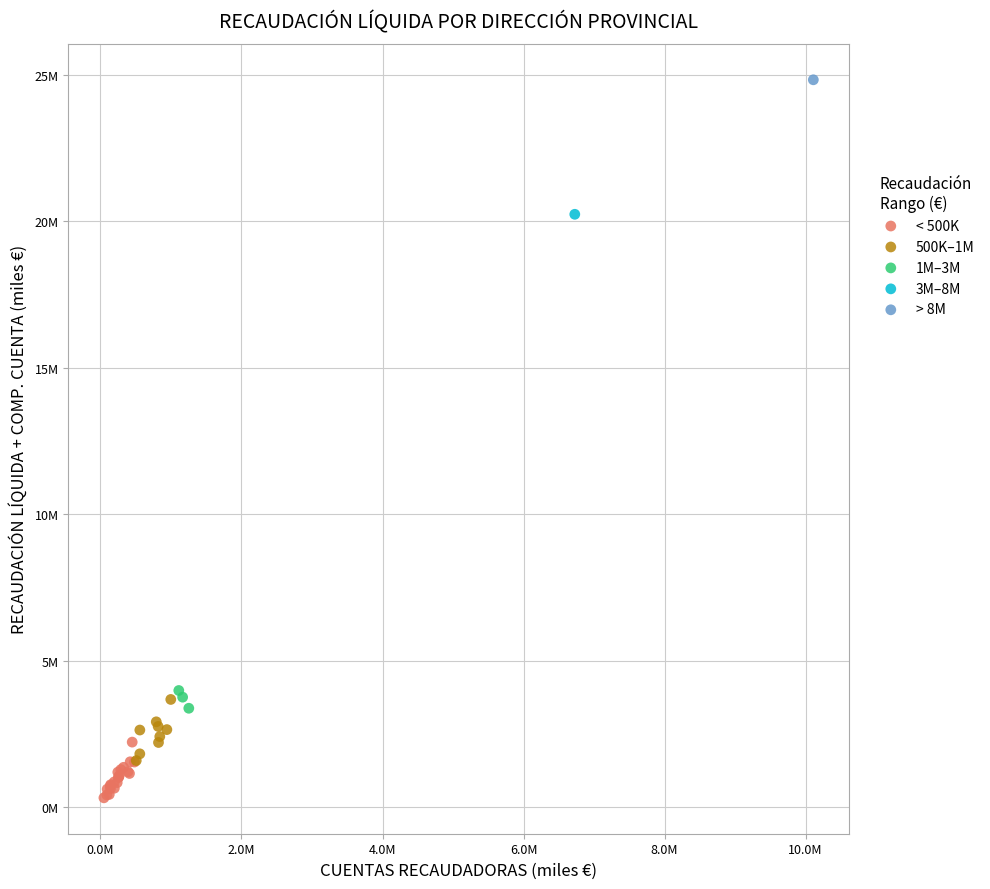

What are all the series names shown in the legend?

< 500K, 500K–1M, 1M–3M, 3M–8M, > 8M